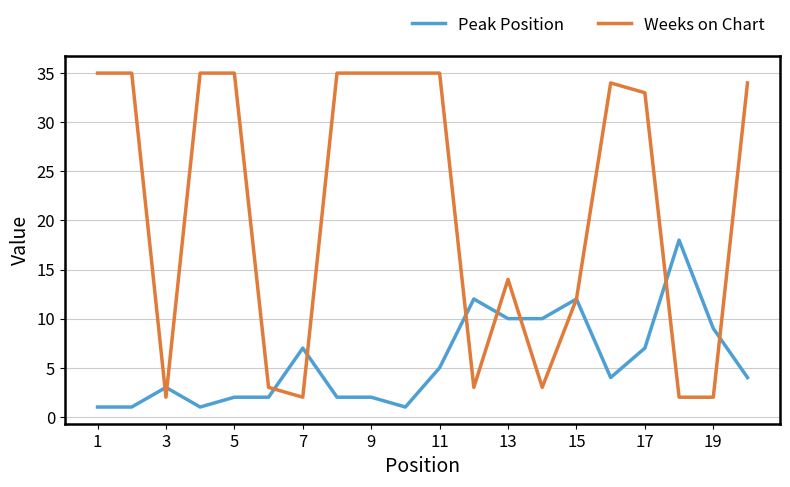

Which series has the largest range (max minus min)?

Weeks on Chart